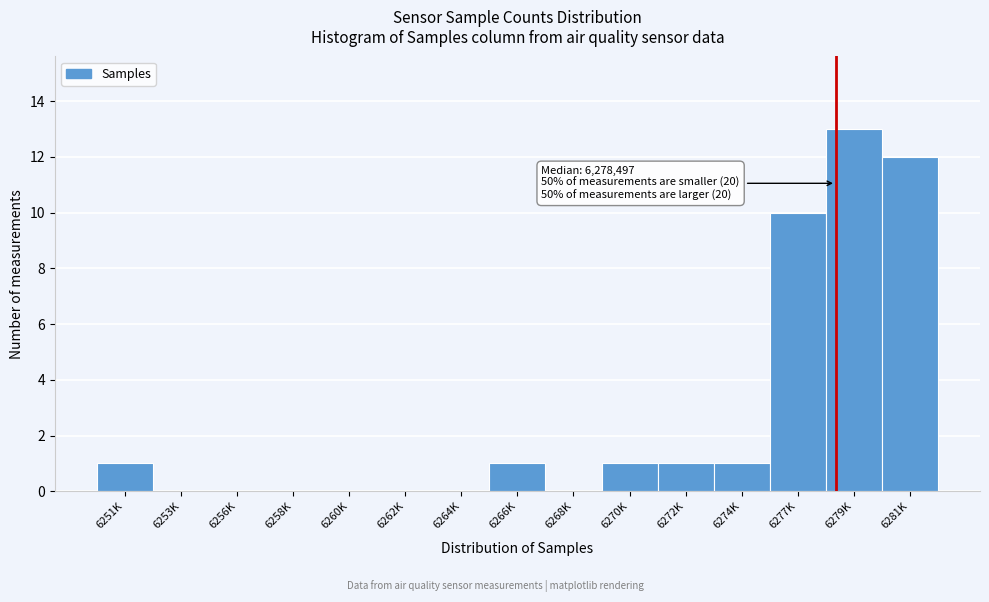

Reading left to right, list all the values displayed in this chart.

6251K=1	6253K=0	6256K=0	6258K=0	6260K=0	6262K=0	6264K=0	6266K=1	6268K=0	6270K=1	6272K=1	6274K=1	6277K=10	6279K=13	6281K=12